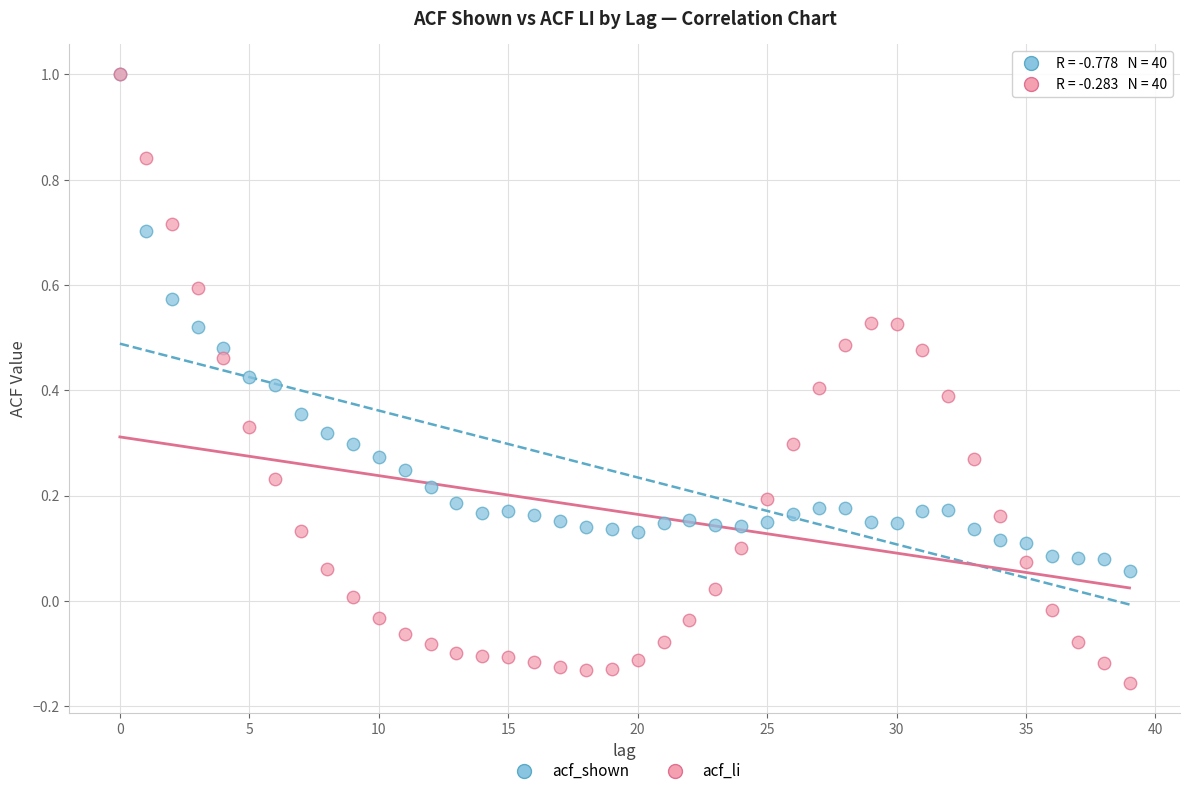

What are all the series names shown in the legend?

acf_shown, acf_li